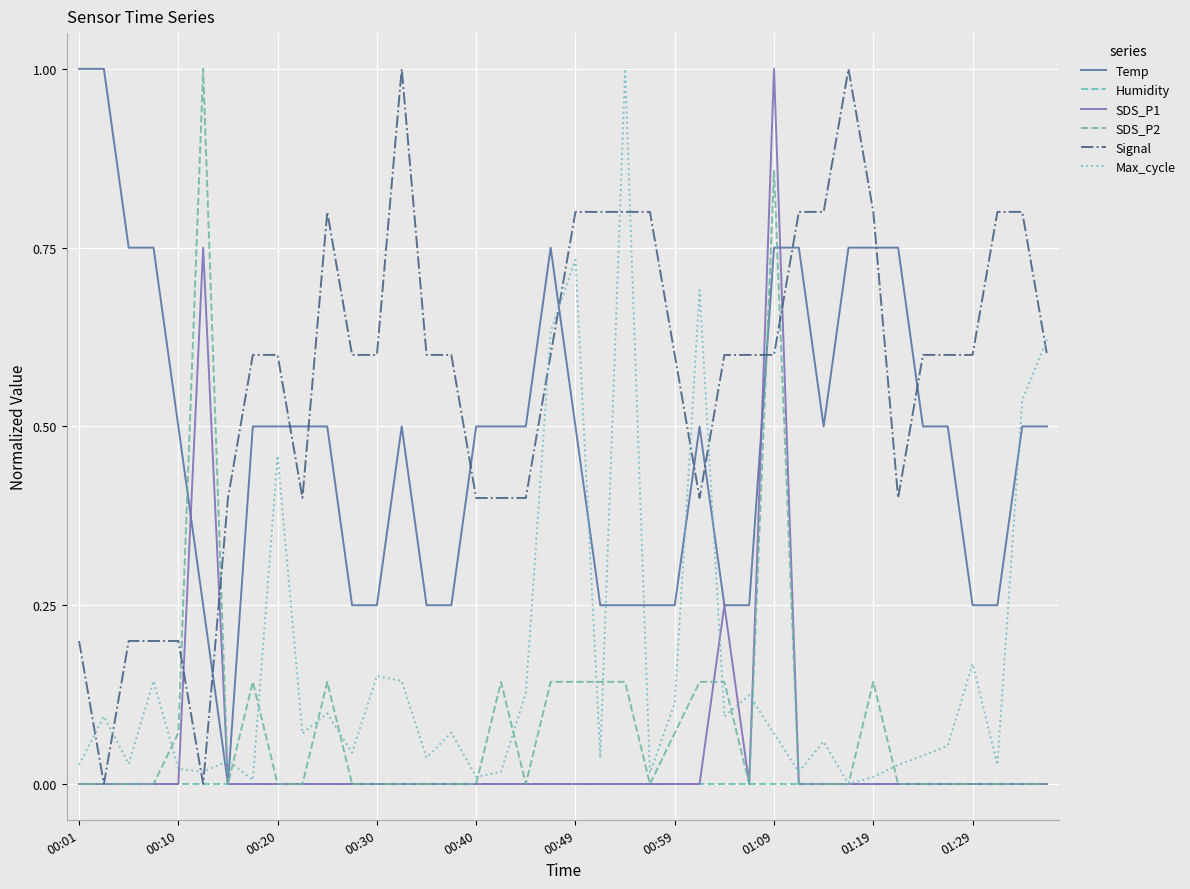

Rank the series by their maximum value, from lowest to highest.

Humidity, Temp, SDS_P1, SDS_P2, Signal, Max_cycle